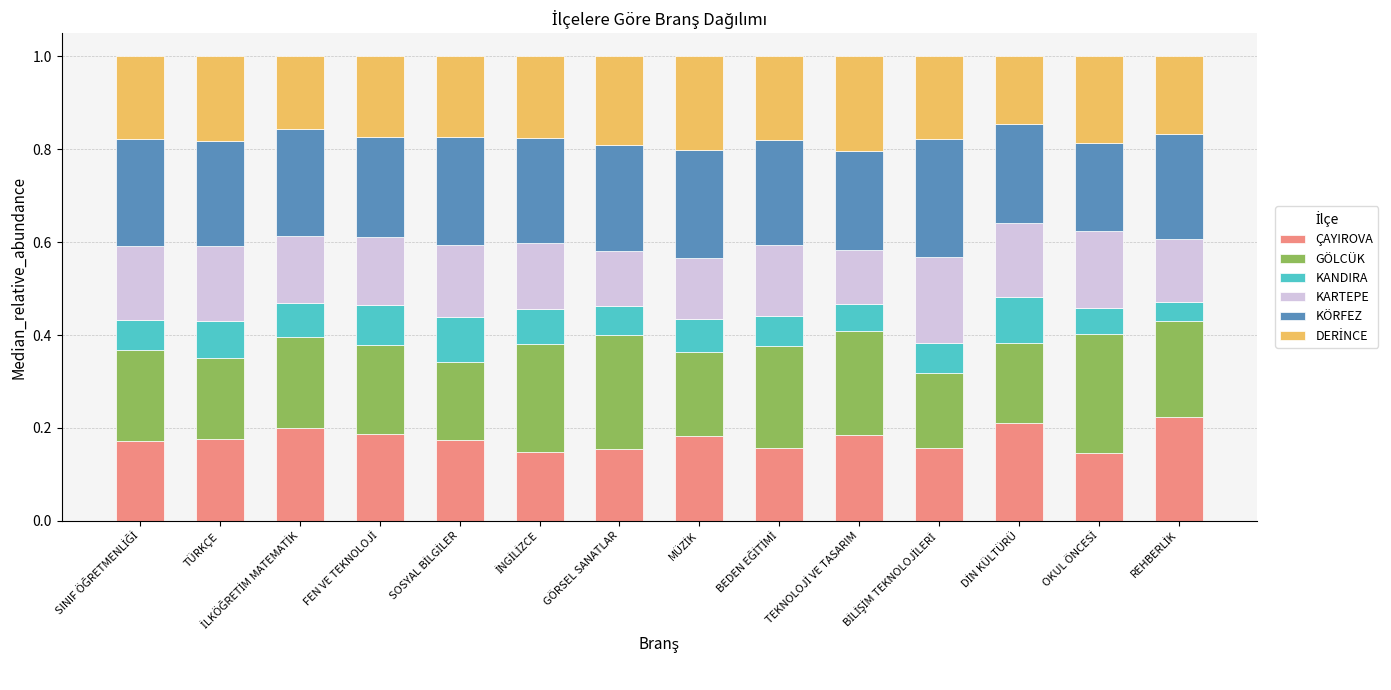

How many ÇAYIROVA values are between 0 and 1?

14